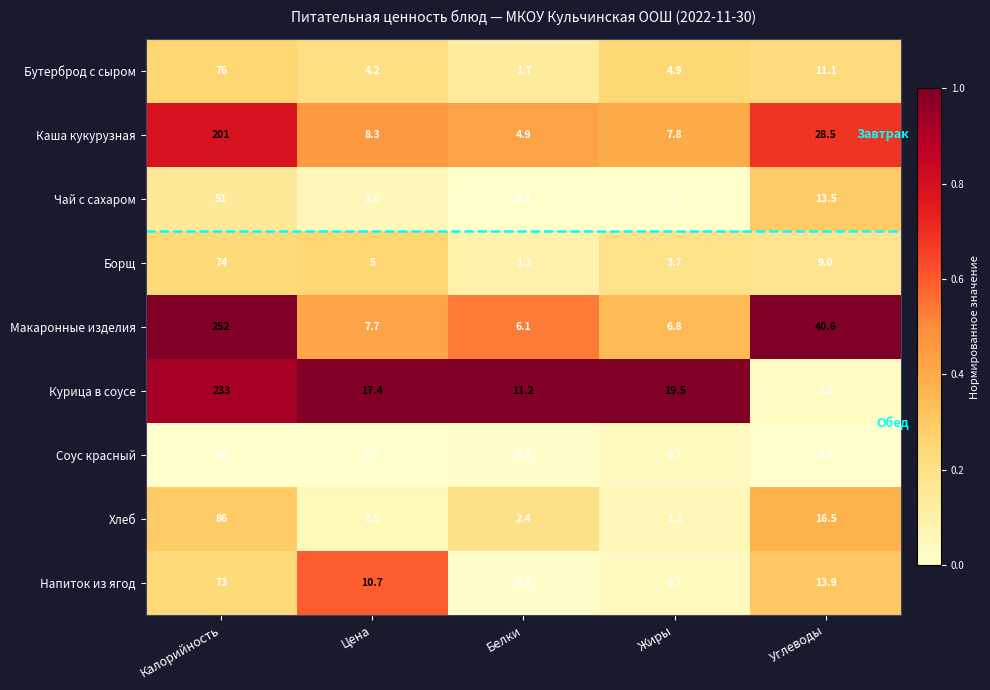

At how many categories does at least one series exceed 0?

5